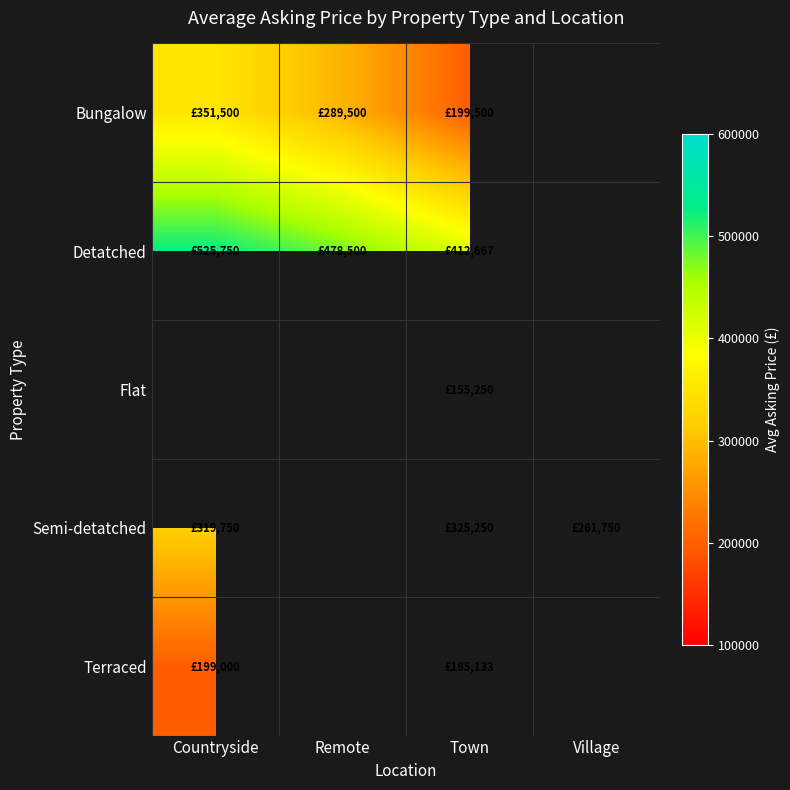

At which label does Bungalow first exceed 289500?

Countryside